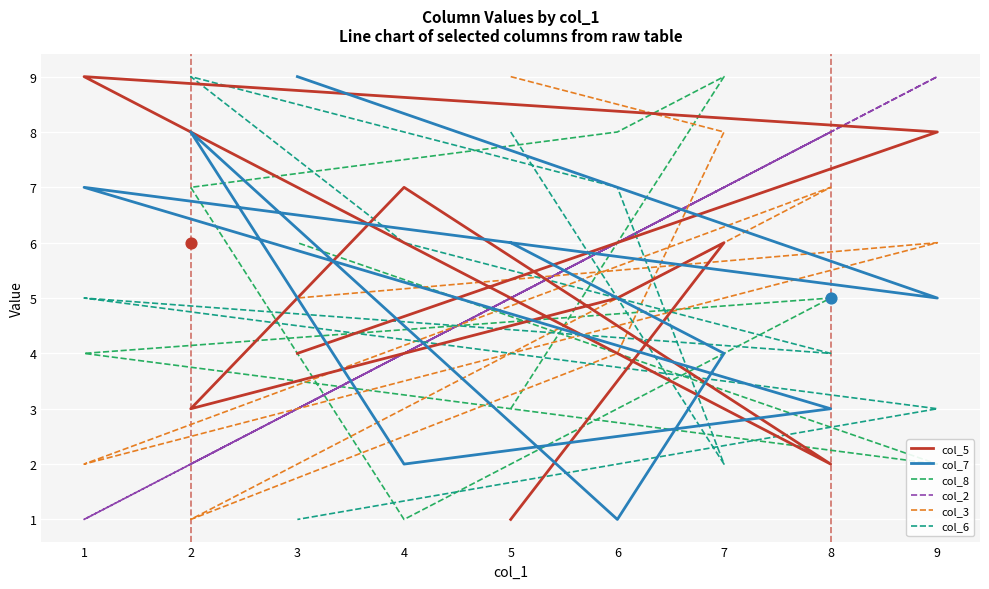

At how many categories does at least one series exceed 1?

9